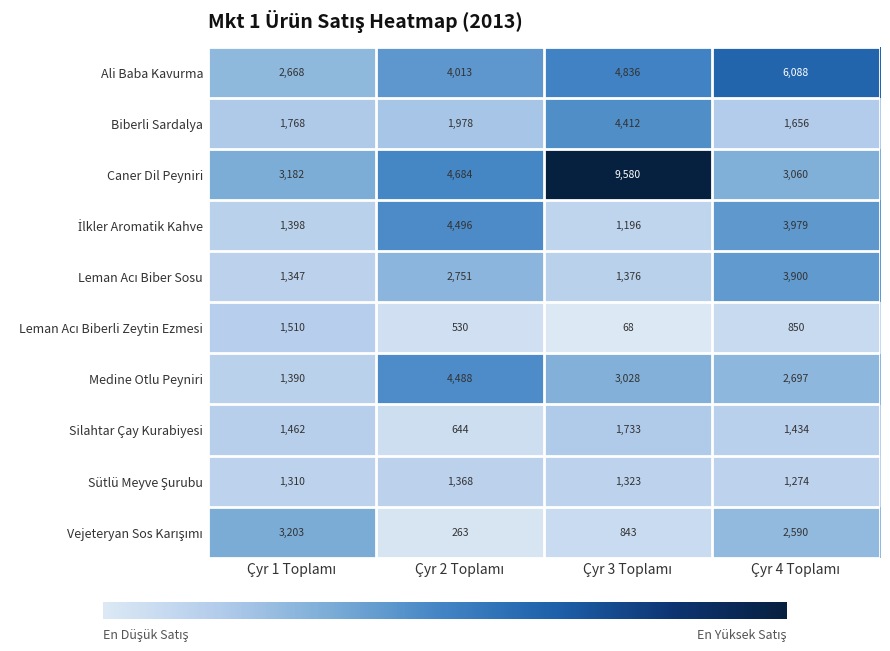

What is the smallest value displayed?

68